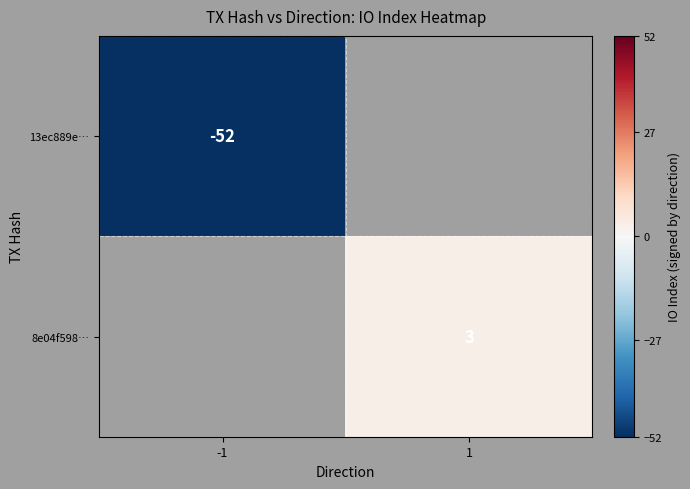

True or false: 13ec889e… has a value of -52 at -1.

True